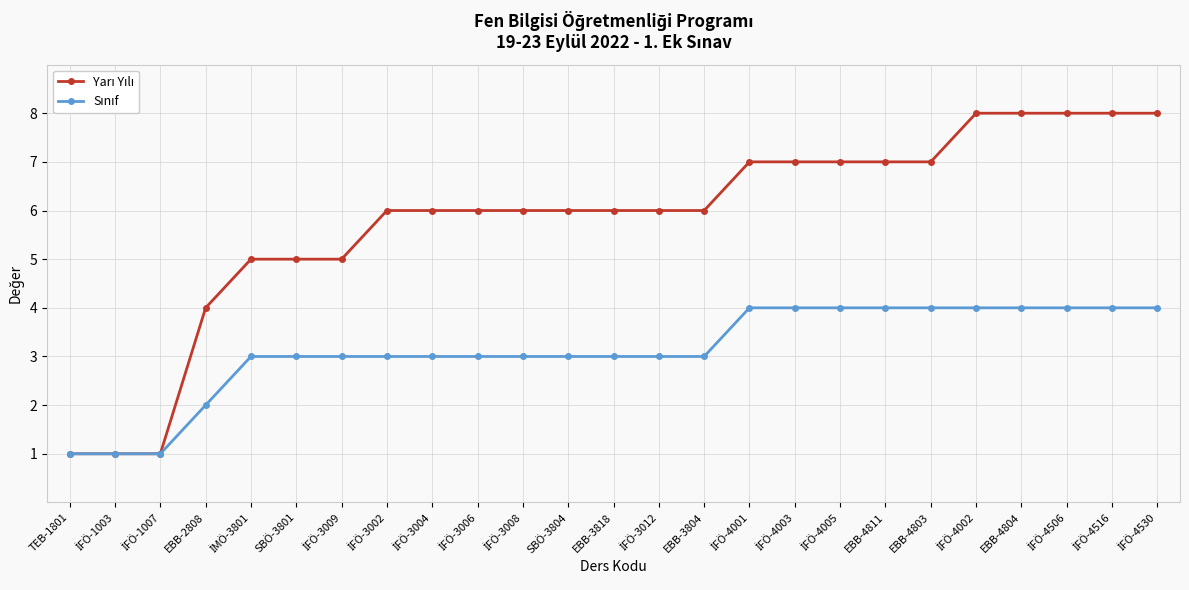

What is the spread (max minus min) of values at EBB-4811?

3